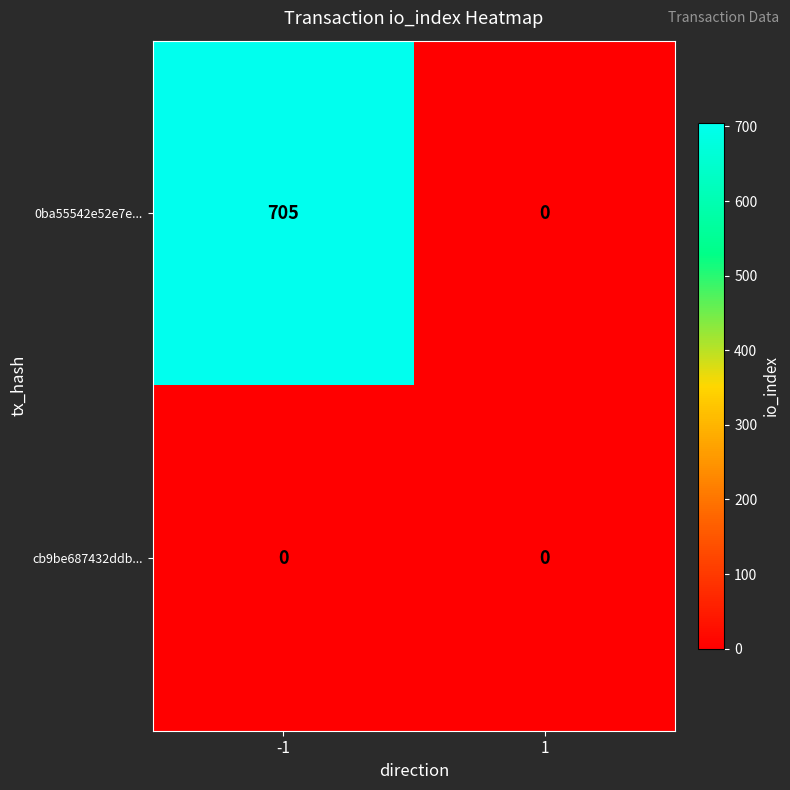

At which category is the sum across all series the highest?

-1